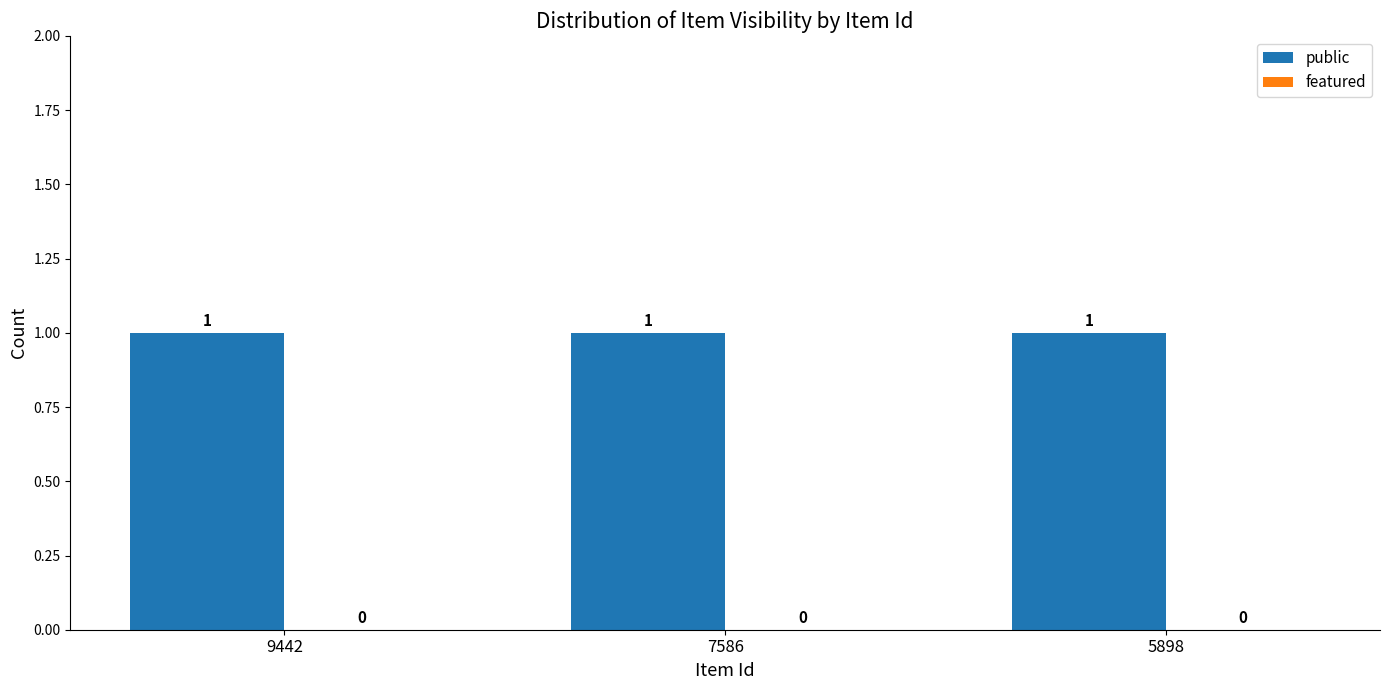

The value of public at 9442 is 1. True or false?

True